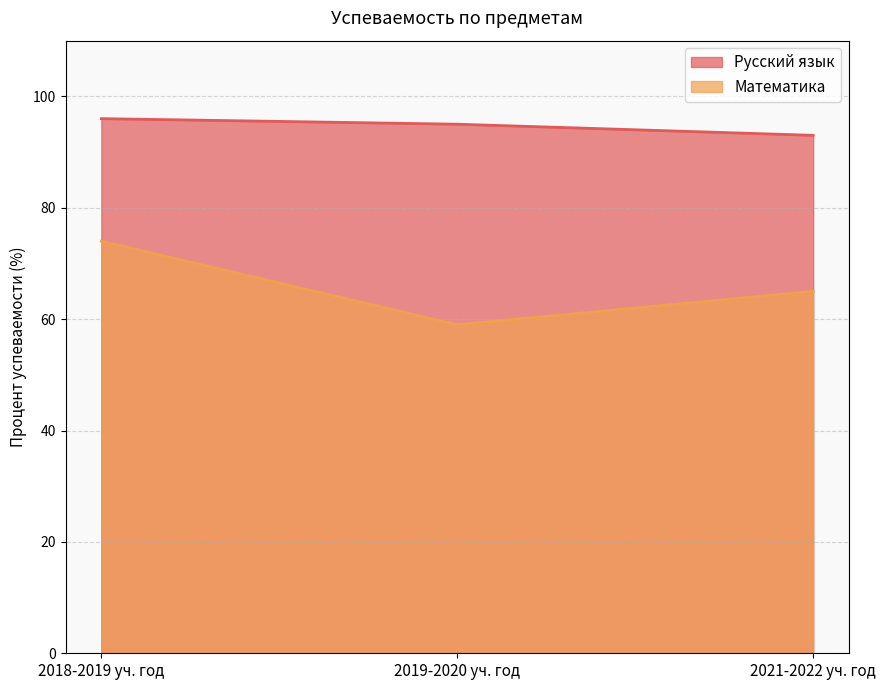

What are all the series names shown in the legend?

Русский язык, Математика